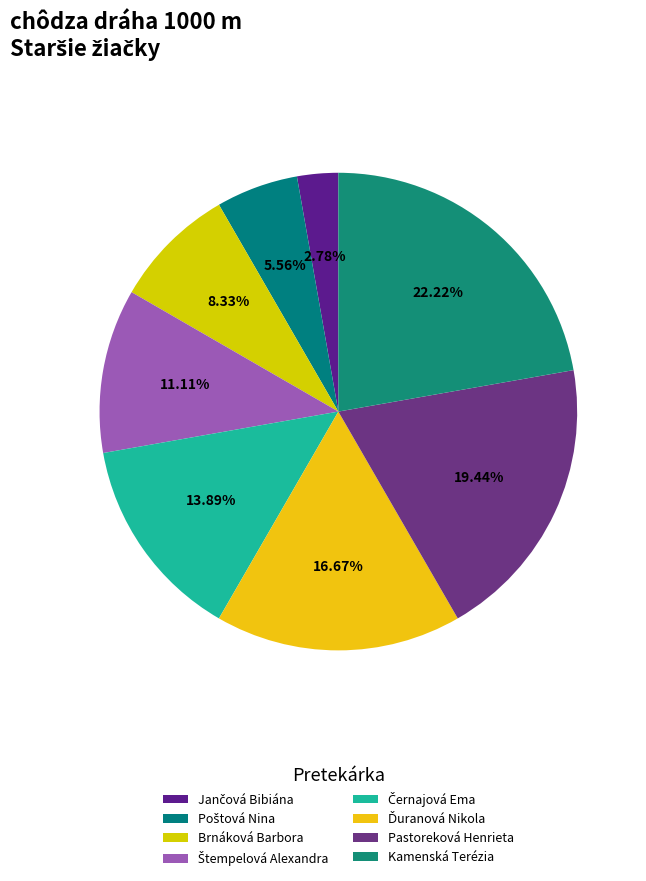

Does Štempelová Alexandra represent more than half of the total?

No